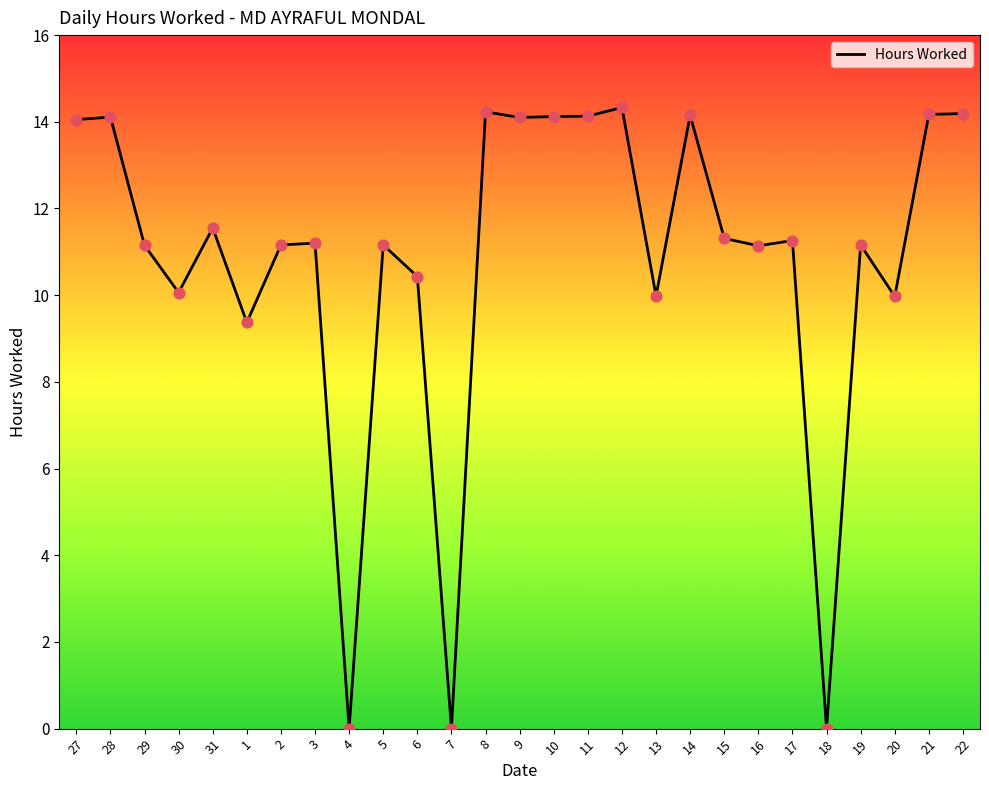

Which has a higher value, 3 or 10?

10